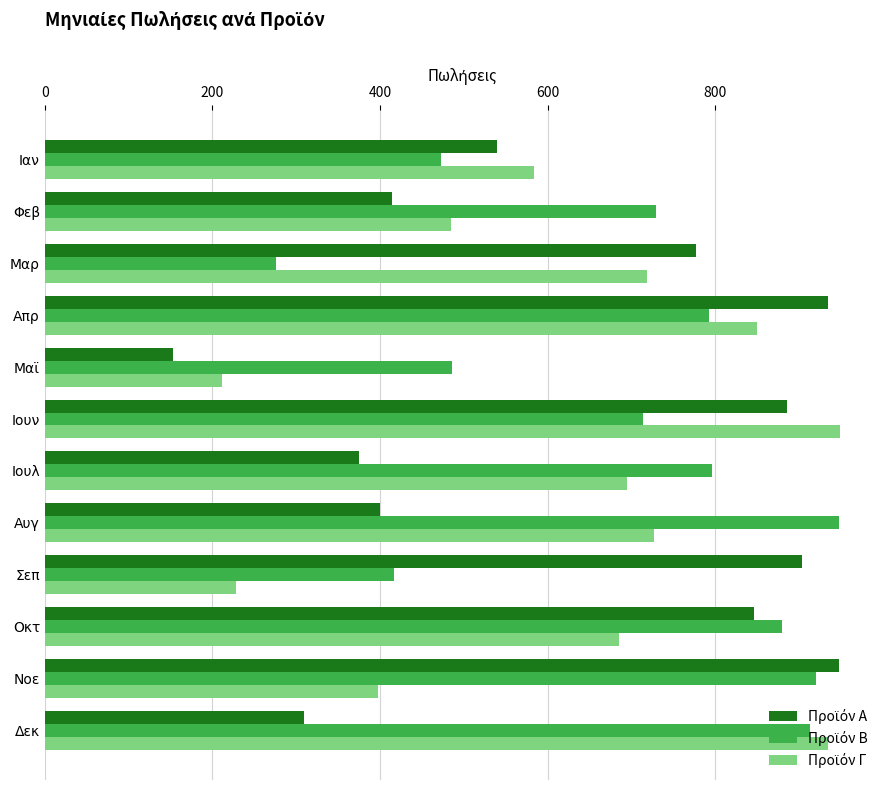

What is the minimum value shown in the chart?

153